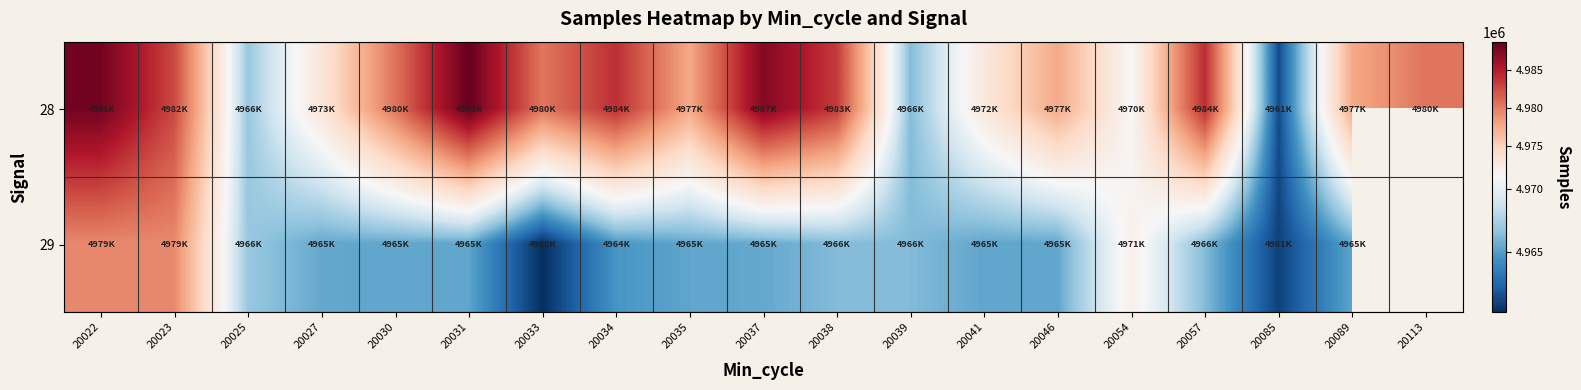

At which label does 28 reach its minimum?

20085